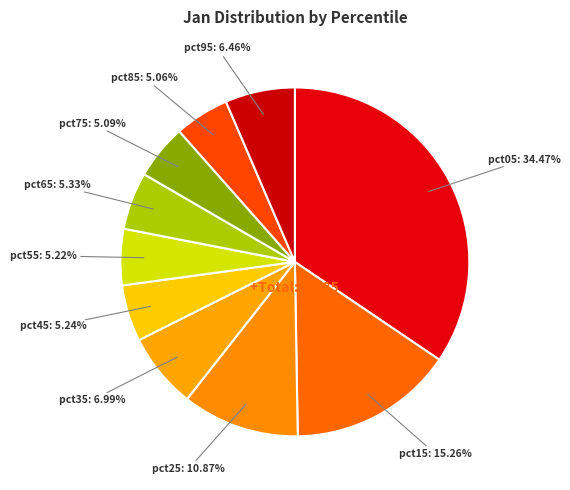

How many segments does this pie chart have?

10